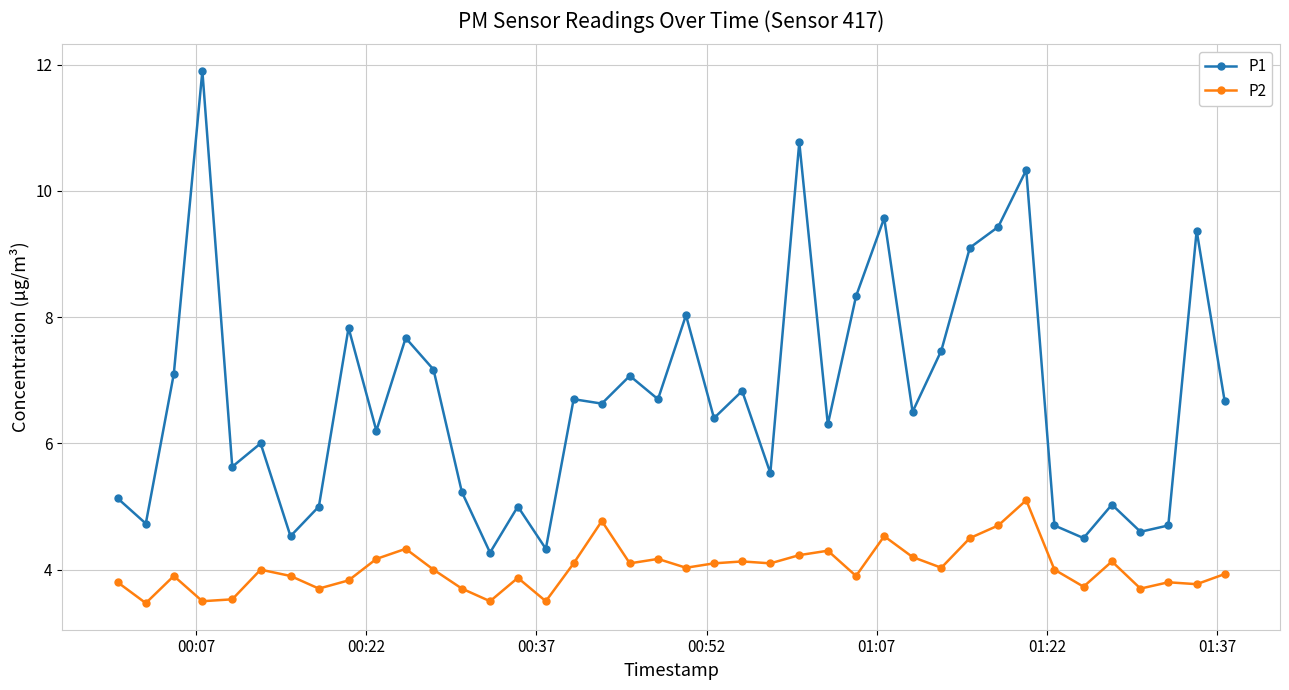

Does the chart display data point markers on the line(s)?

Yes